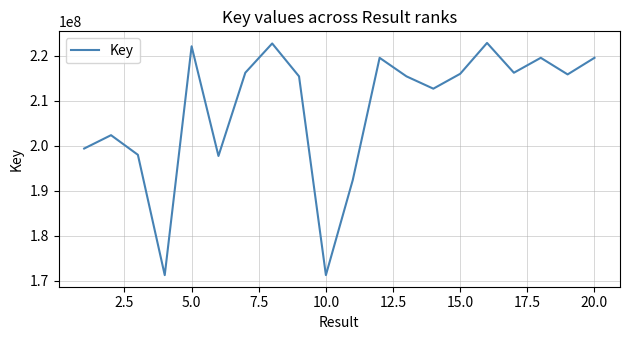

What is the minimum value shown in the chart?

171281298